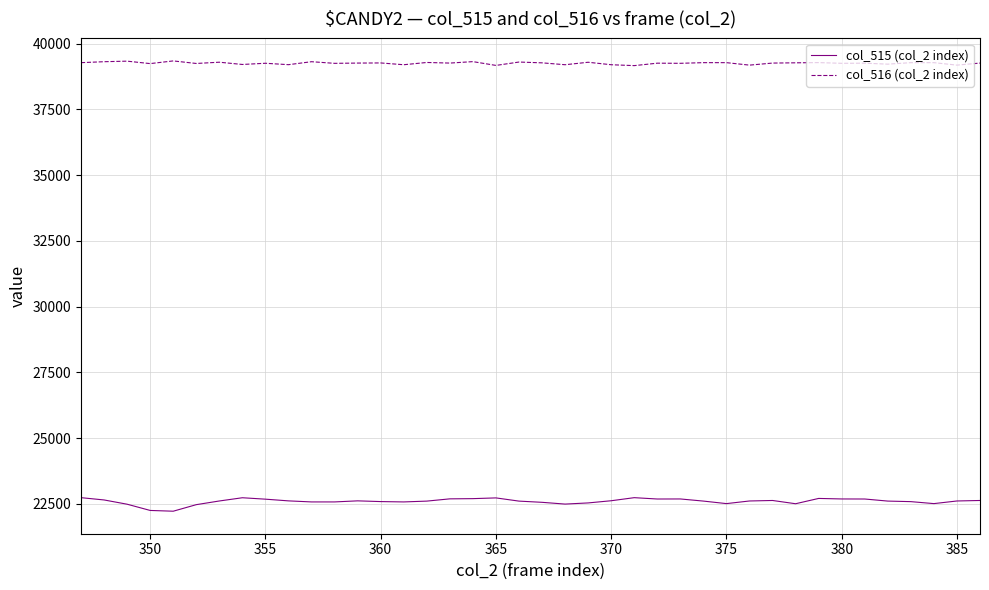

List the series in order of their peak value, highest first.

col_516 (col_2 index), col_515 (col_2 index)